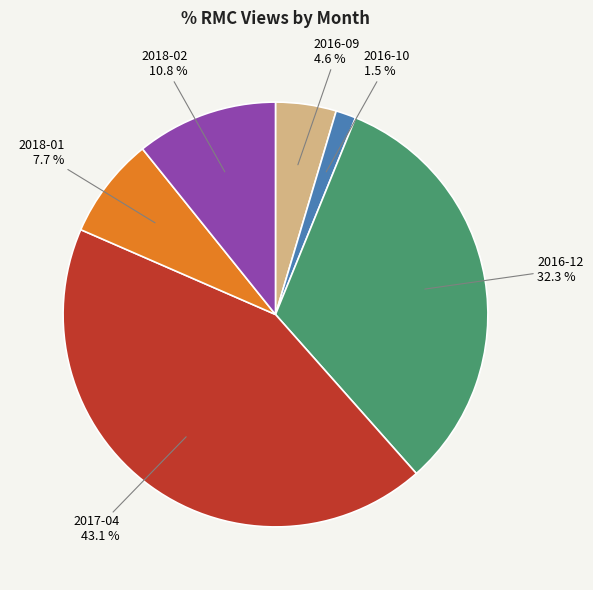

Does any single category account for the majority?

No